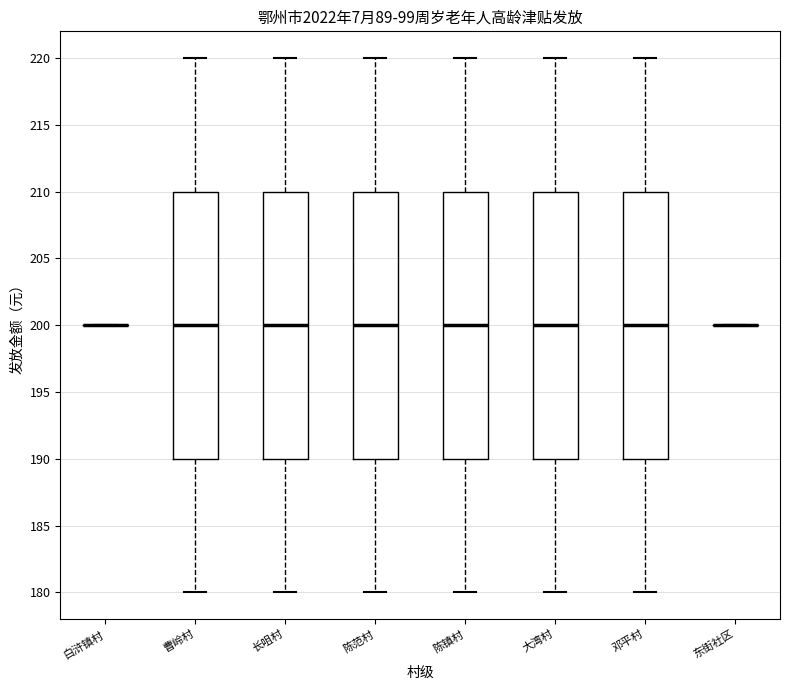

Reading left to right, transcribe this box plot: for each box, give where its median line is, the range the box spans, and where its two whiskers end, as read against the y-axis. The values are not printed on the chart, so give them approximately, as read against the axis.

白浒镇村: box collapsed to a line at 200, whiskers 200 to 200
曹岭村: median 200, box 190 to 210, whiskers 180 to 220
长咀村: median 200, box 190 to 210, whiskers 180 to 220
陈范村: median 200, box 190 to 210, whiskers 180 to 220
陈镇村: median 200, box 190 to 210, whiskers 180 to 220
大湾村: median 200, box 190 to 210, whiskers 180 to 220
邓平村: median 200, box 190 to 210, whiskers 180 to 220
东街社区: box collapsed to a line at 200, whiskers 200 to 200